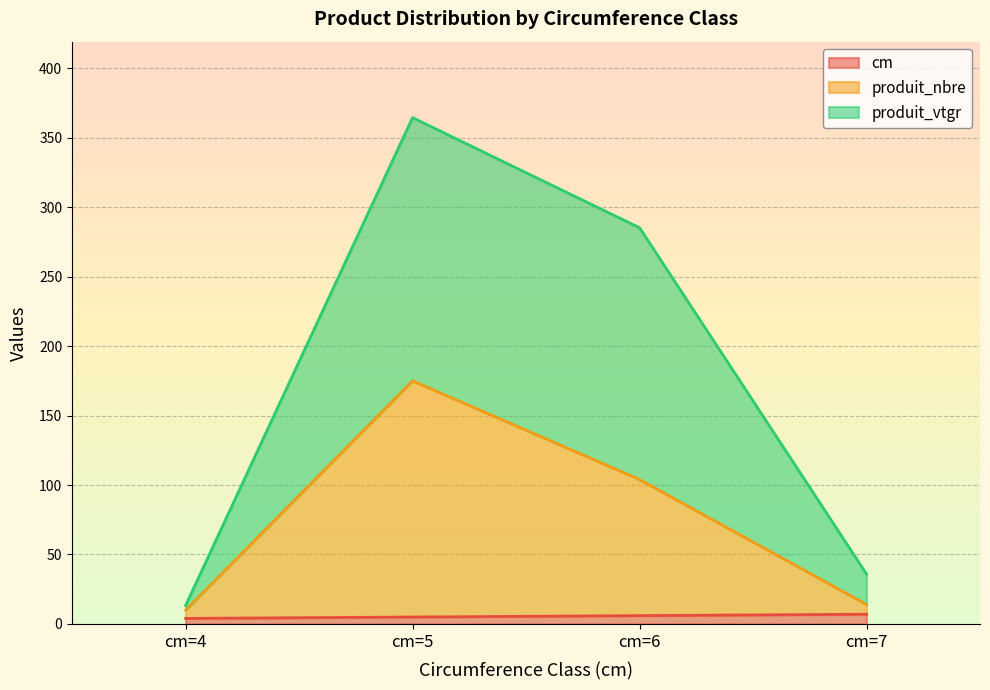

Does the chart display data point markers on the line(s)?

No